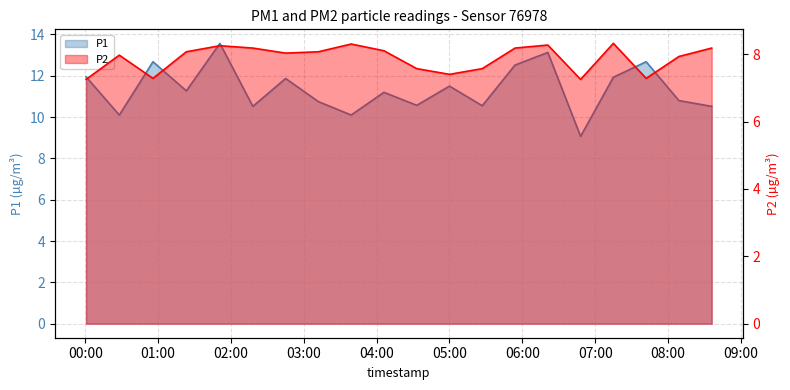

What is the highest value of the P1 series?

13.6